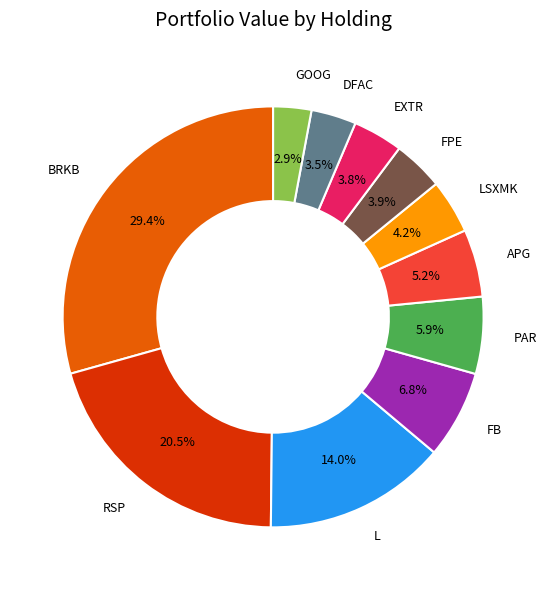

Count the number of slices in the pie.

11